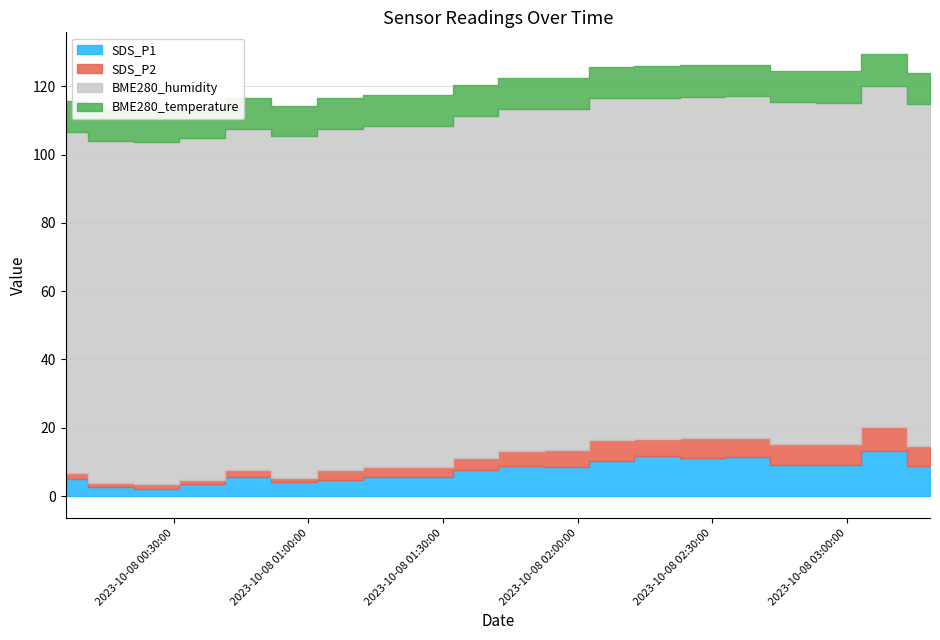

The value of SDS_P2 at 2023/10/08 01:37:19 is 5.4. True or false?

False